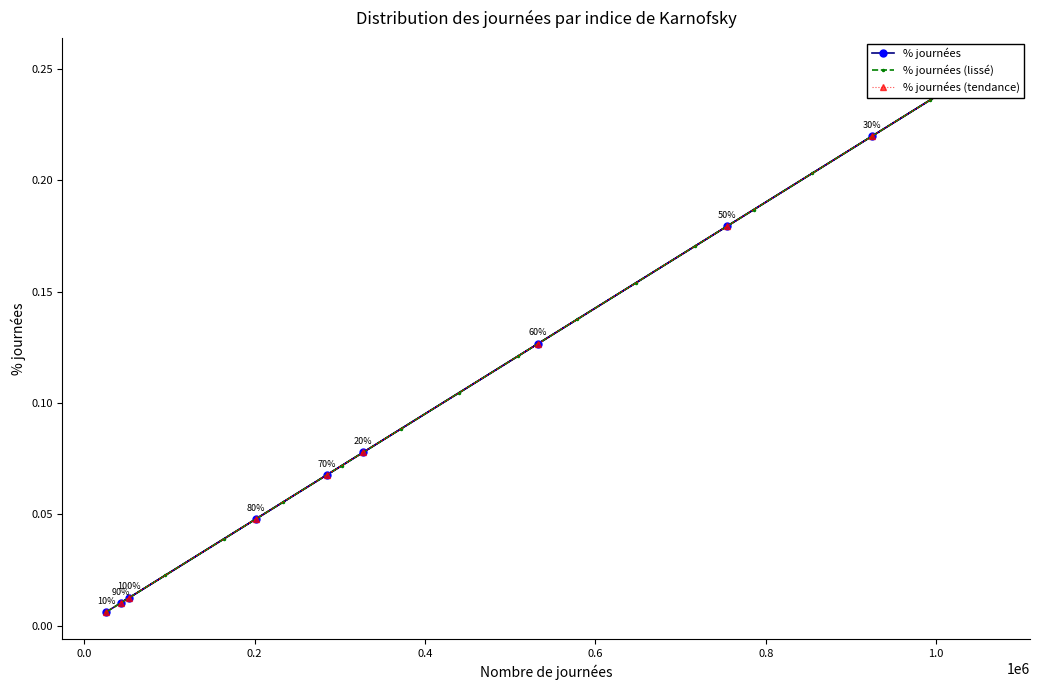

Which category has the highest value across all series?

40%